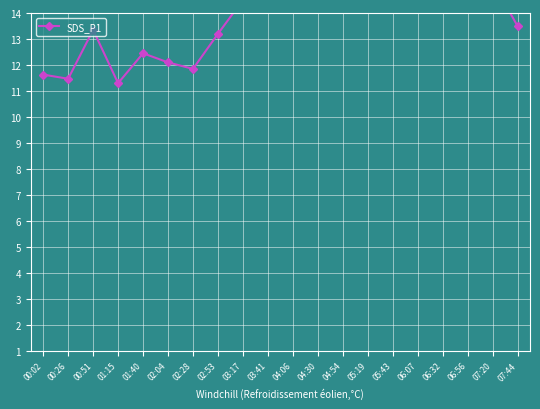

What is the ratio of the value at 00:02 to the value at 06:07?

0.5